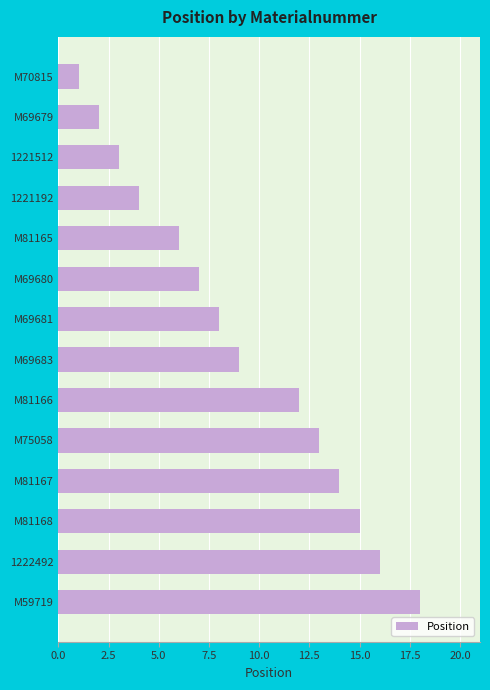

At which category does the chart reach its peak across all series?

M59719